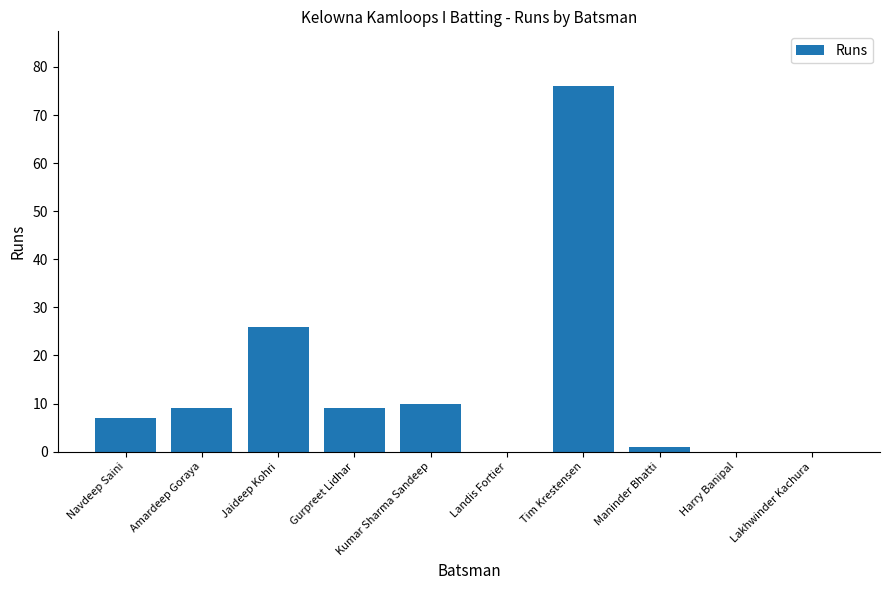

Is it true that the value at Navdeep Saini is 7?

True